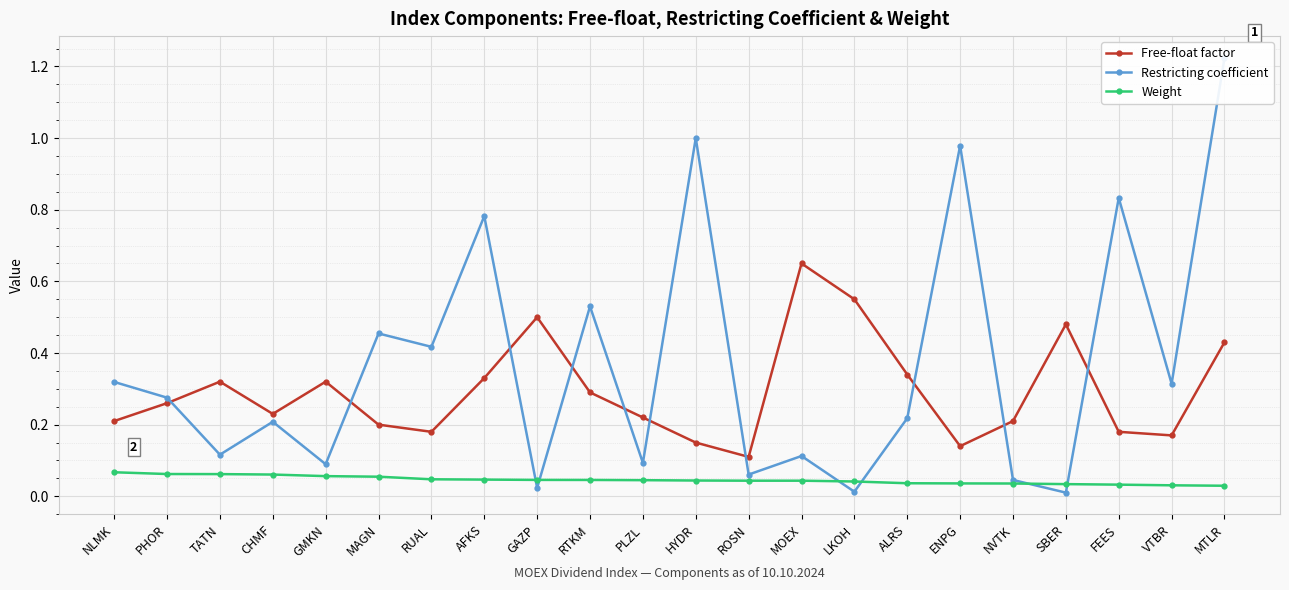

Which series has the largest total across all categories?

Restricting coefficient